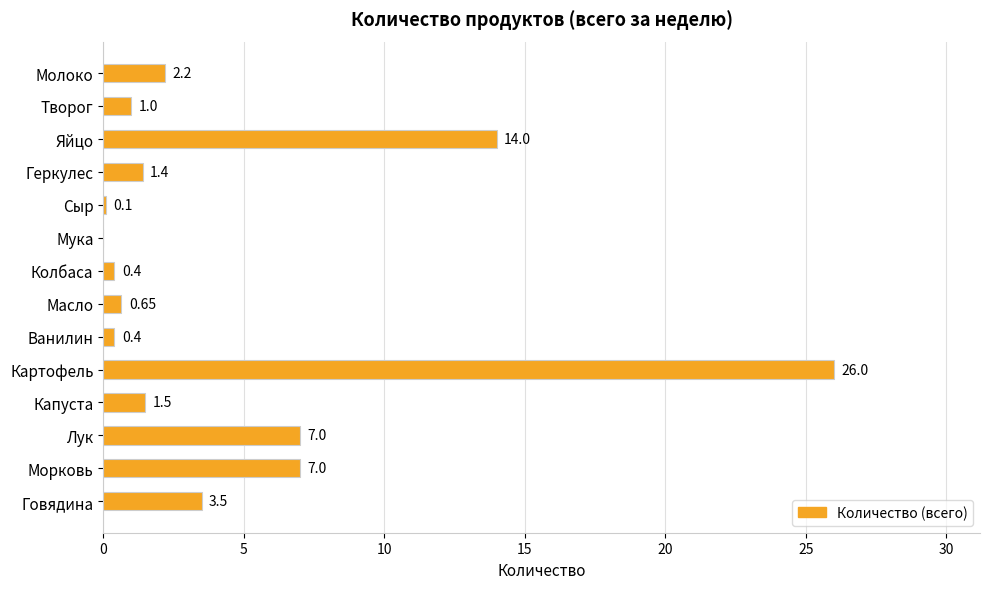

Where is the data nearest to the value 13?

Яйцо